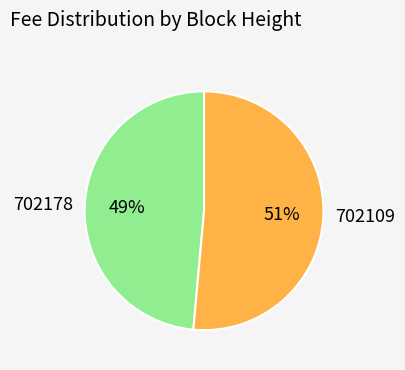

Is the sum of 702109 and 702178 greater than half?

Yes